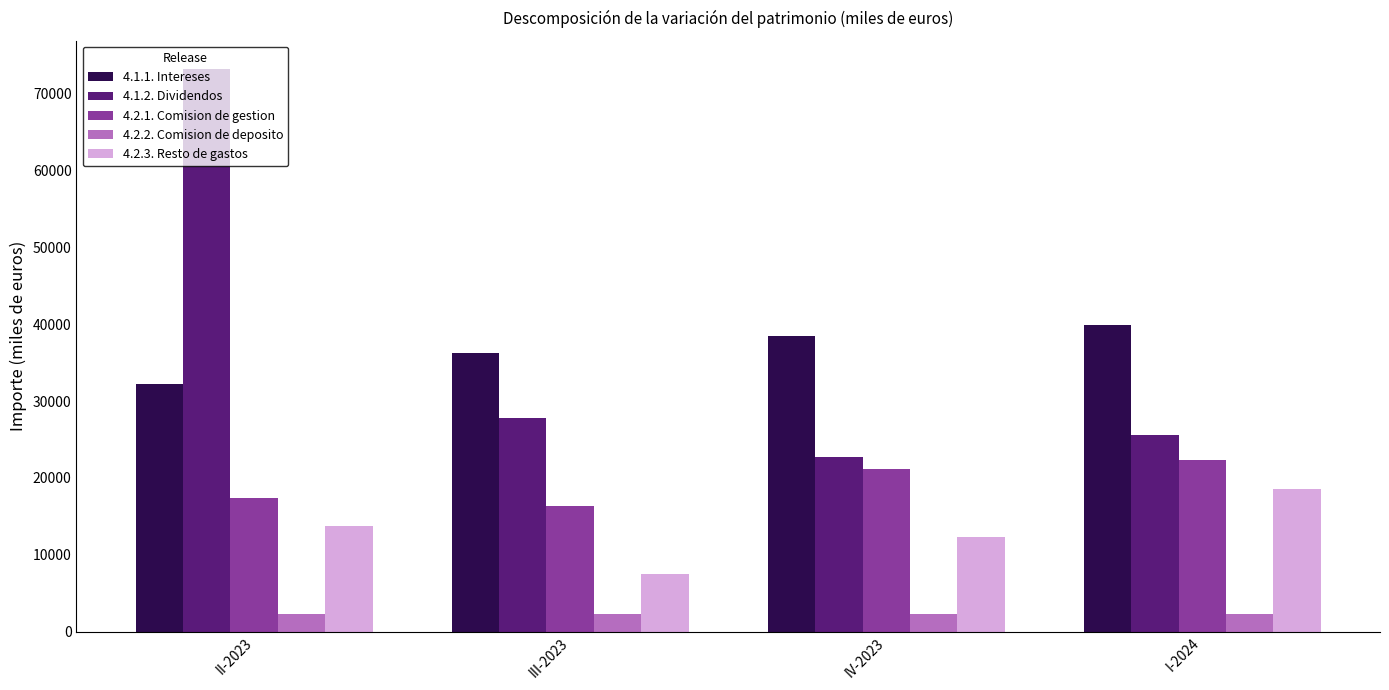

Rank the series by their maximum value, from lowest to highest.

4.2.2. Comision de deposito, 4.2.3. Resto de gastos, 4.2.1. Comision de gestion, 4.1.1. Intereses, 4.1.2. Dividendos